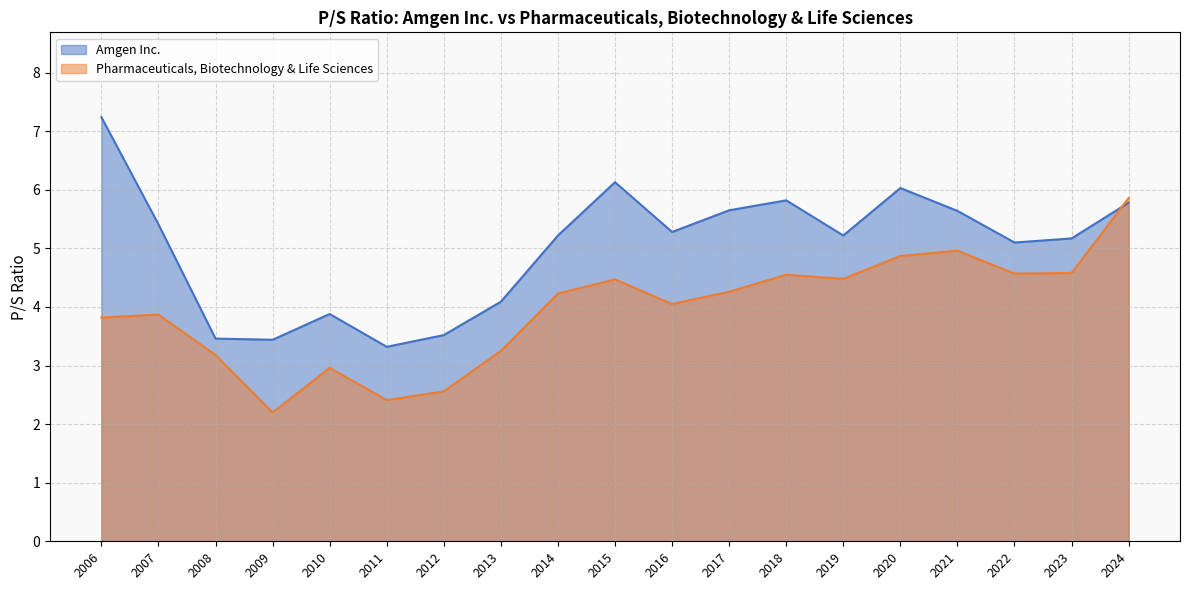

True or false: Amgen Inc. and Pharmaceuticals, Biotechnology & Life Sciences cross at least once.

True